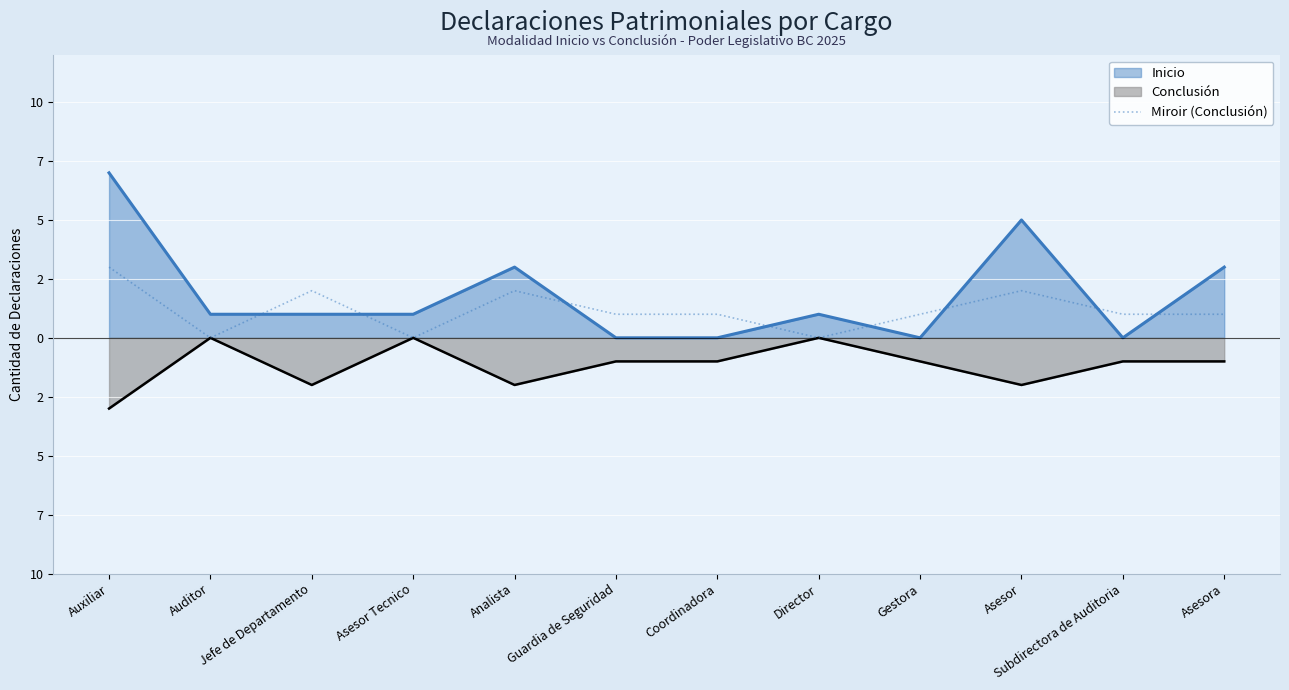

The chart shows a value of 1 at Asesora. True or false?

True